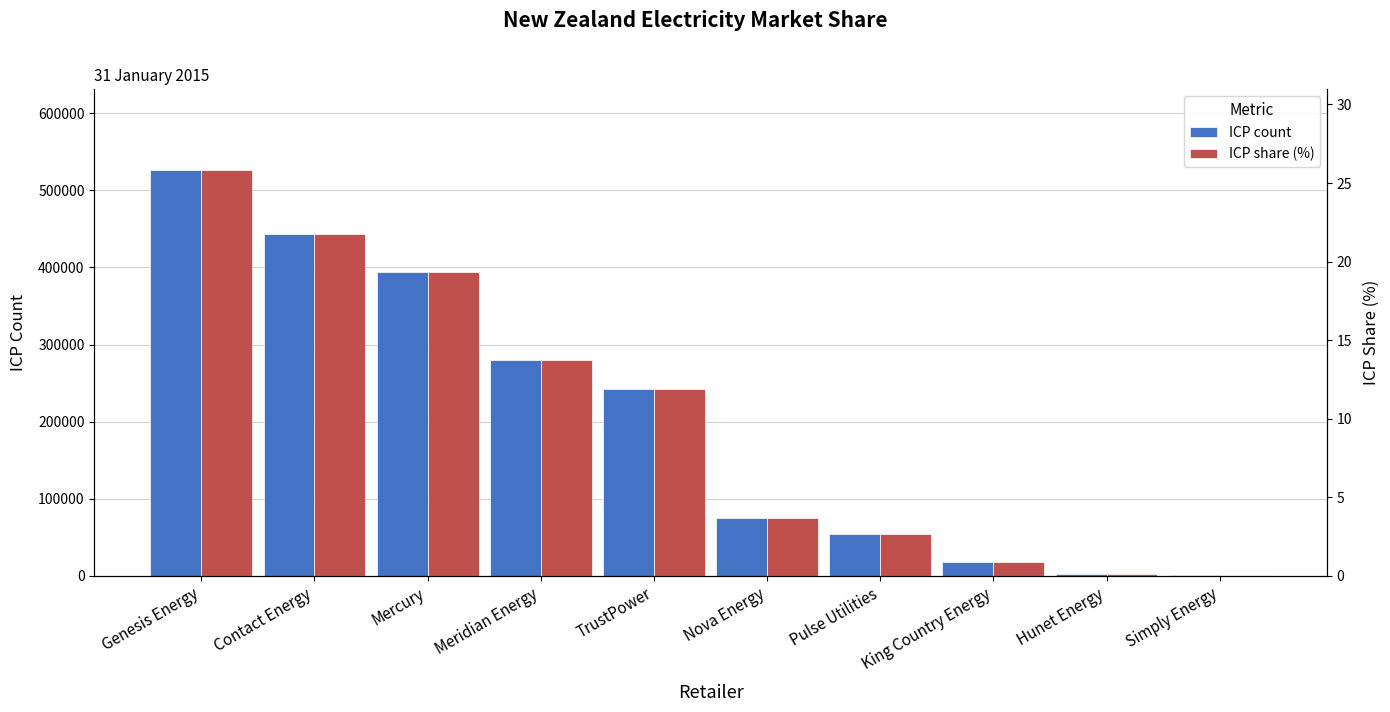

Reading left to right, what are all the values shown in this chart?

ICP count: Genesis Energy=525711.0	Contact Energy=443117.0	Mercury=393427.0	Meridian Energy=279805.0	TrustPower=242248.0	Nova Energy=74981.0	Pulse Utilities=54851.0	King Country Energy=17711.0	Hunet Energy=2523.0	Simply Energy=1850.0
ICP share (%): Genesis Energy=25.8	Contact Energy=21.7	Mercury=19.3	Meridian Energy=13.7	TrustPower=11.9	Nova Energy=3.7	Pulse Utilities=2.7	King Country Energy=0.9	Hunet Energy=0.1	Simply Energy=0.1